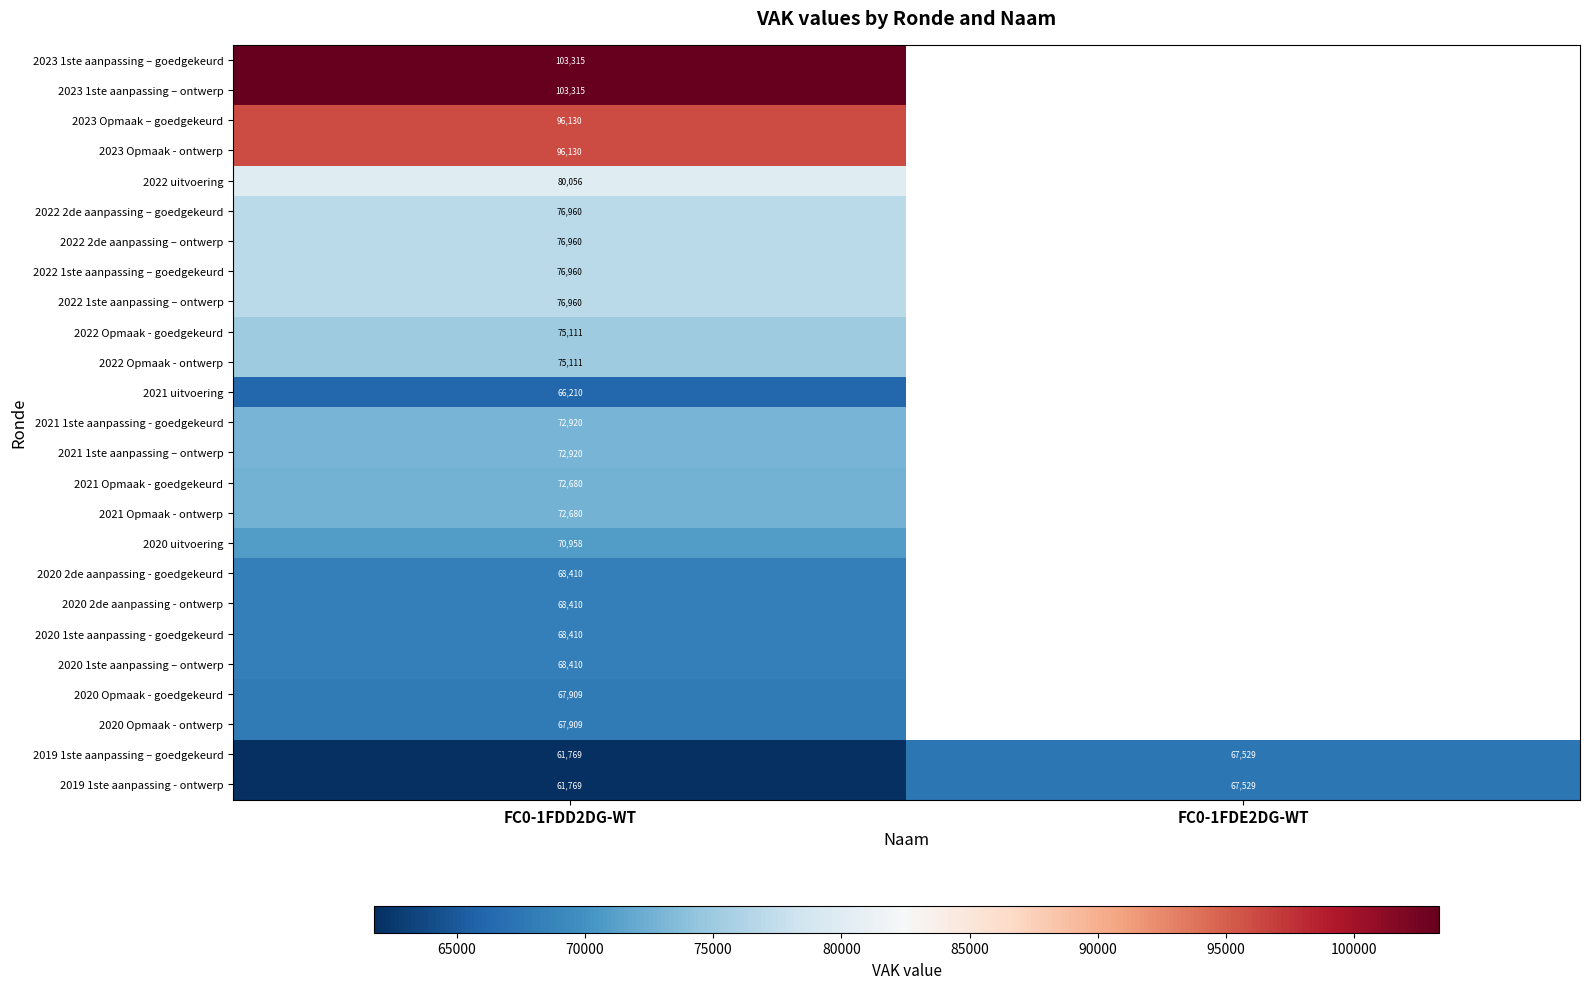

The value of 2021 1ste aanpassing – ontwerp at FC0-1FDD2DG-WT is 72920. True or false?

True